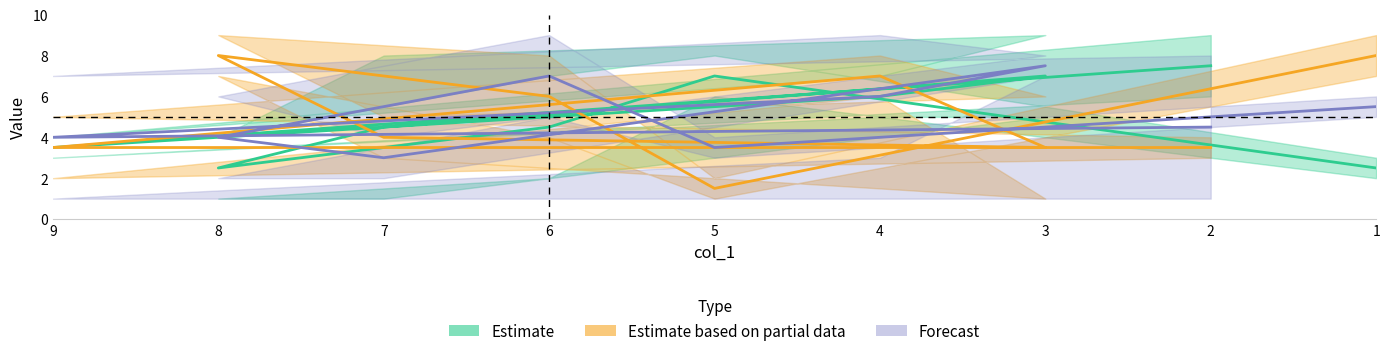

Between which two adjacent categories do Estimate based on partial data and Forecast first intersect?

9 and 4